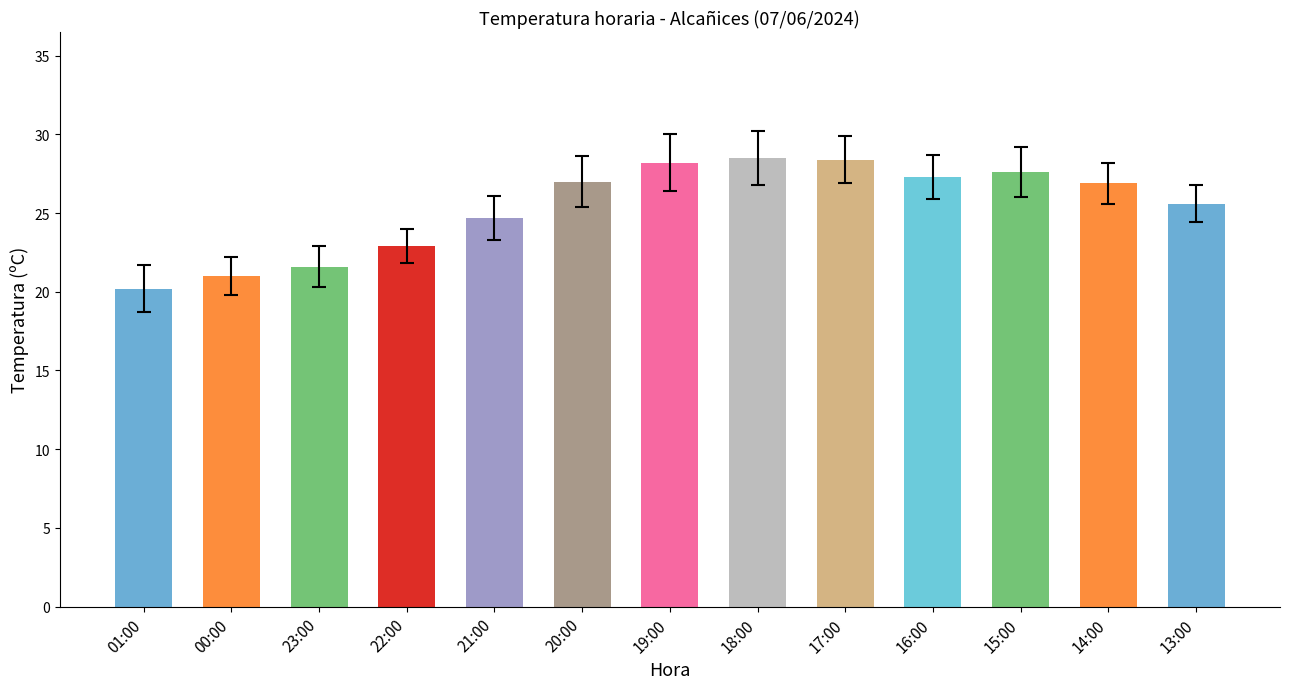

The value at 22:00 is 22.9. True or false?

True